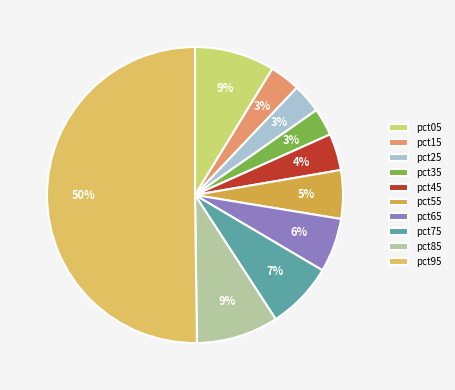

Count the number of slices in the pie.

10